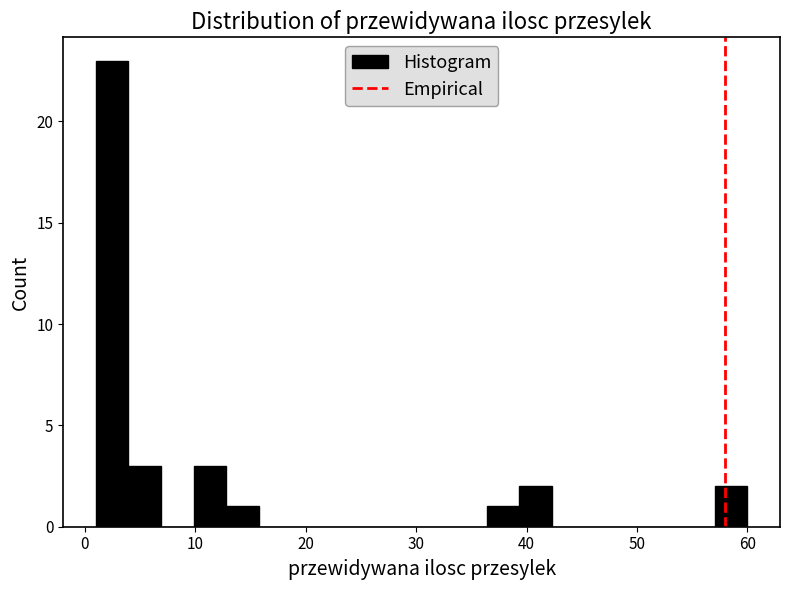

Around what value on the x-axis is the tallest bar? Give the approximate position of its centre, as read against the axis.

2